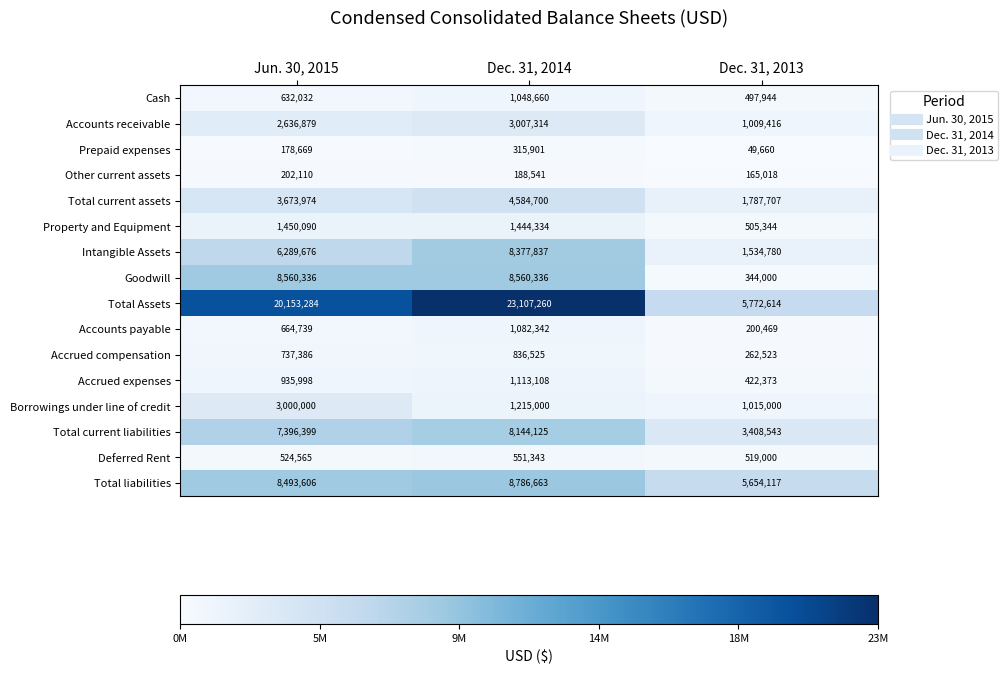

What is the minimum value shown in the chart?

49660